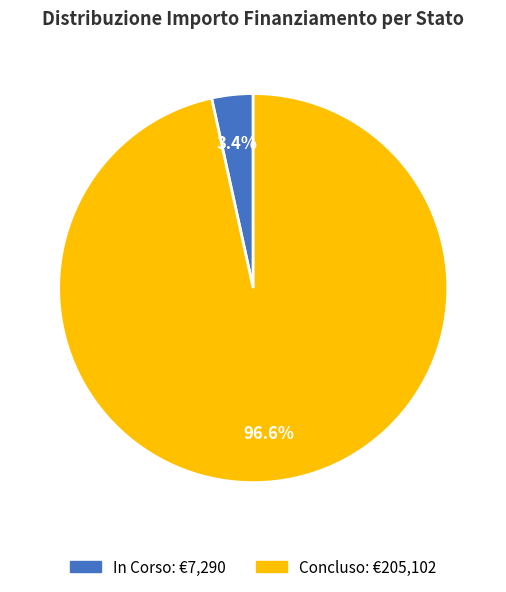

To the nearest percent, what is the average slice percentage?

50%